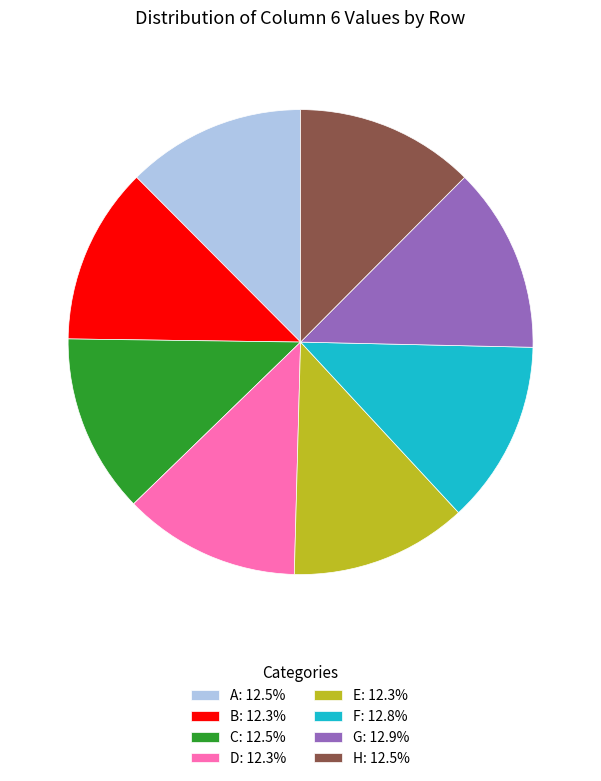

Does any single category account for the majority?

No